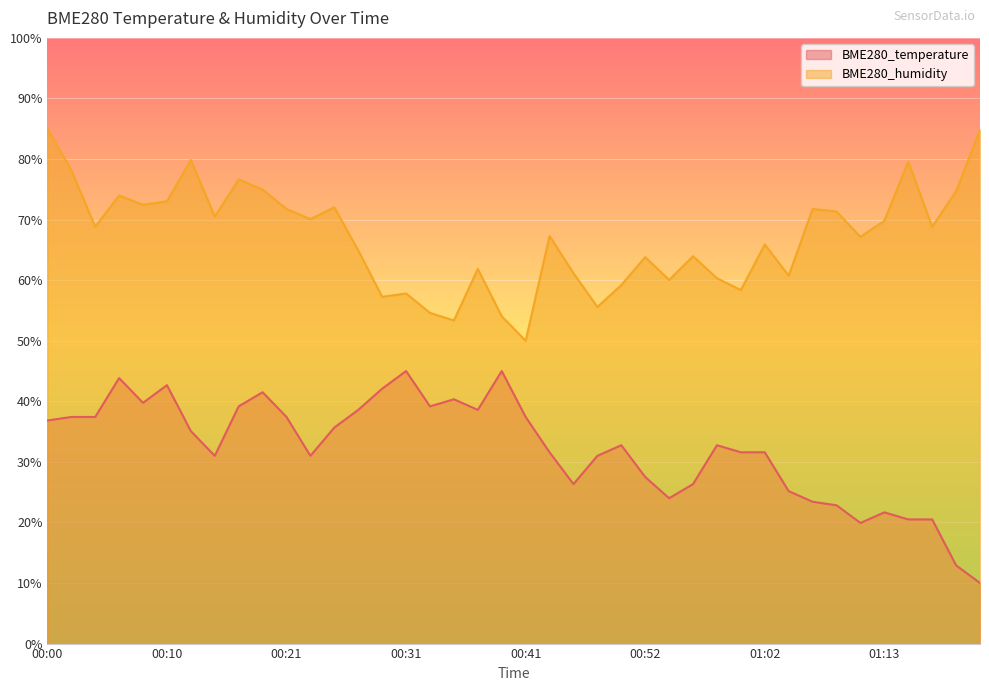

Which series changed the most between 00:35 and 00:58?

BME280_temperature